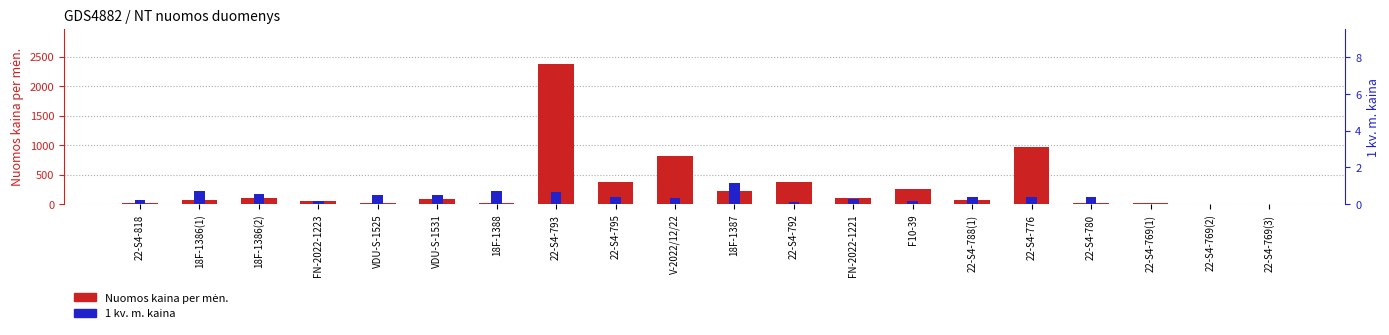

Which series has the widest spread of values?

Nuomos kaina per mėn.